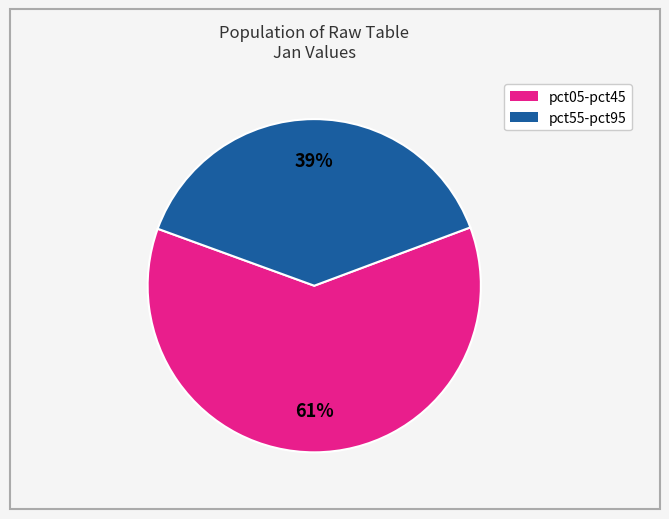

To the nearest percent, what is the average slice percentage?

50%